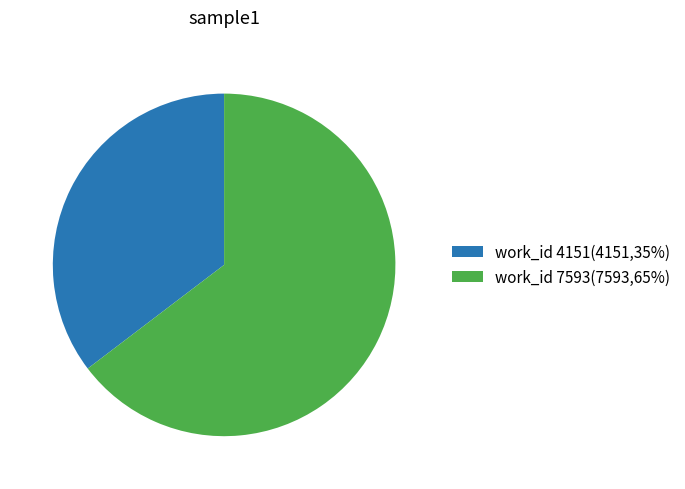

The work_id 4151 slice represents 35% of the pie. True or false?

True